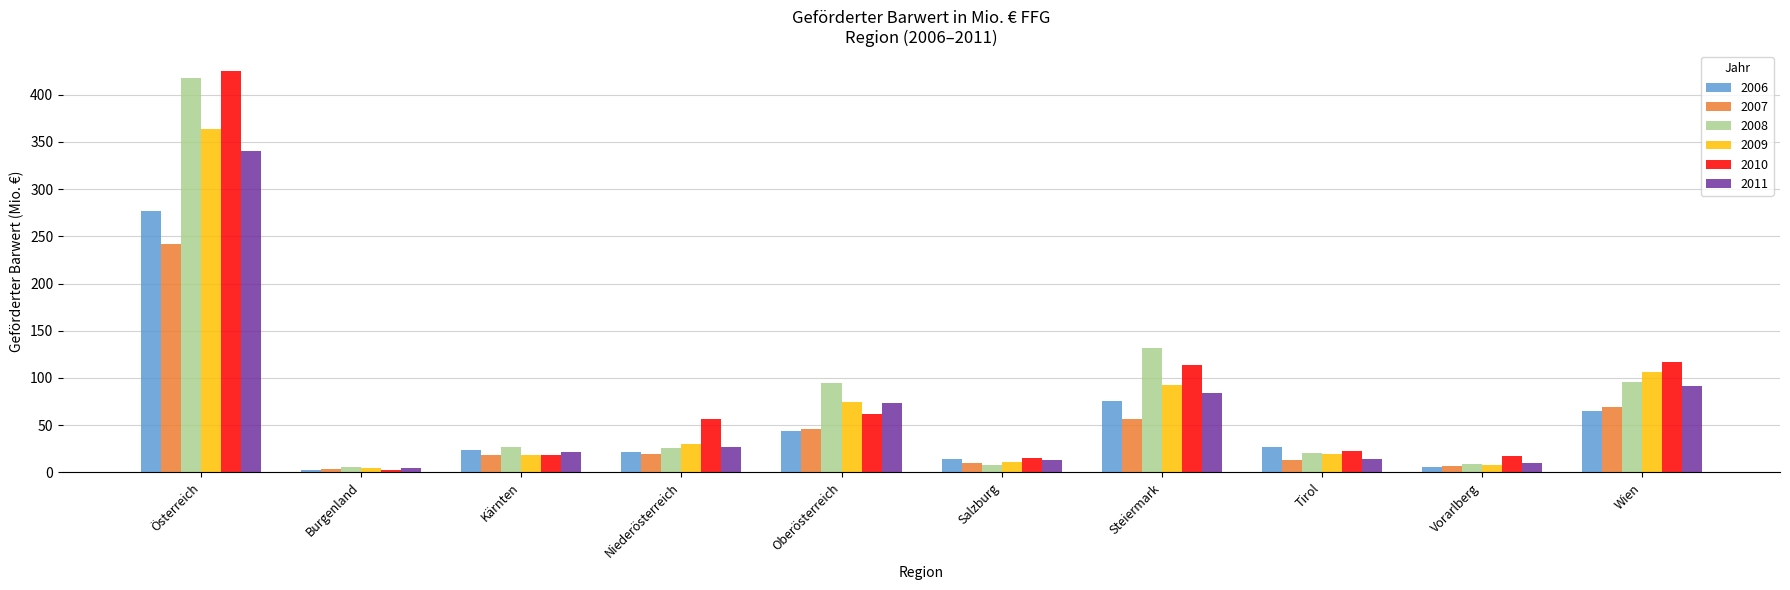

The value of 2008 at Vorarlberg is 8.9. True or false?

True